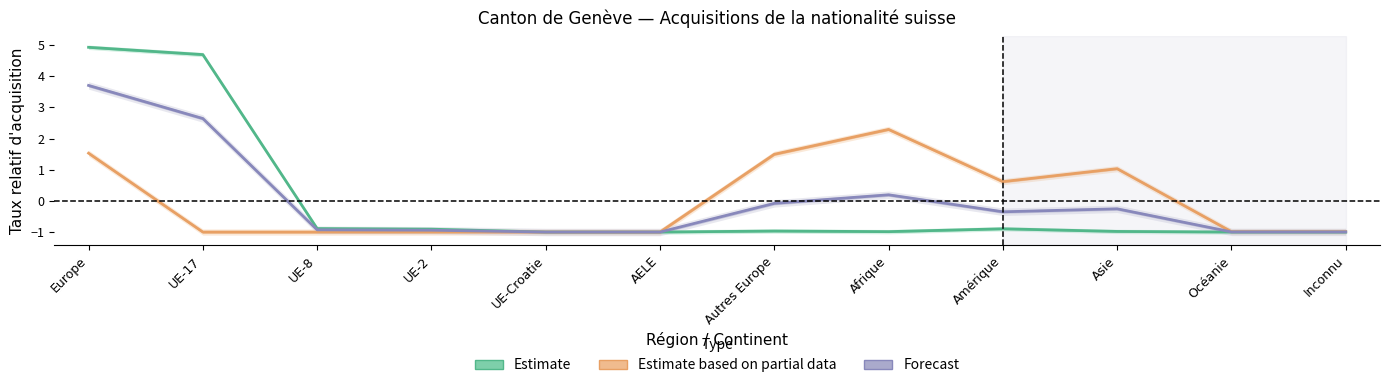

Reading left to right, extract all data points from this chart.

Estimate: 4.9	4.7	-0.9	-0.9	-1.0	-1.0	-1.0	-1.0	-0.9	-1.0	-1.0	-1.0
Estimate based on partial data: 1.5	-1.0	-1.0	-1.0	-1.0	-1.0	1.5	2.3	0.6	1.0	-1.0	-1.0
Forecast: 3.7	2.6	-0.9	-0.9	-1.0	-1.0	-0.1	0.2	-0.4	-0.3	-1.0	-1.0